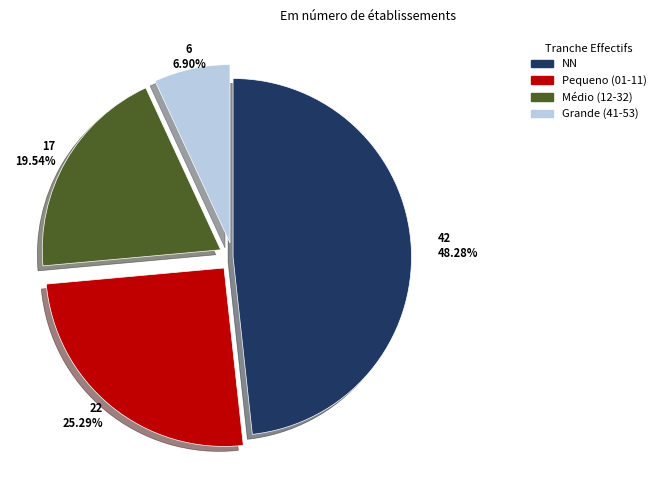

Is there any slice that represents more than half of the pie?

No